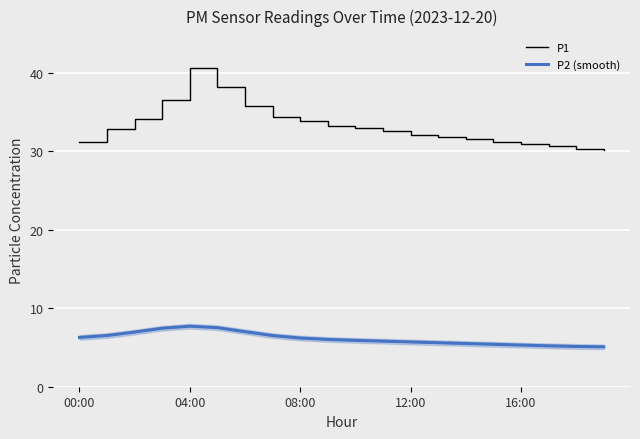

List the series in order of their overall mean, highest first.

P1, P2 (smooth)